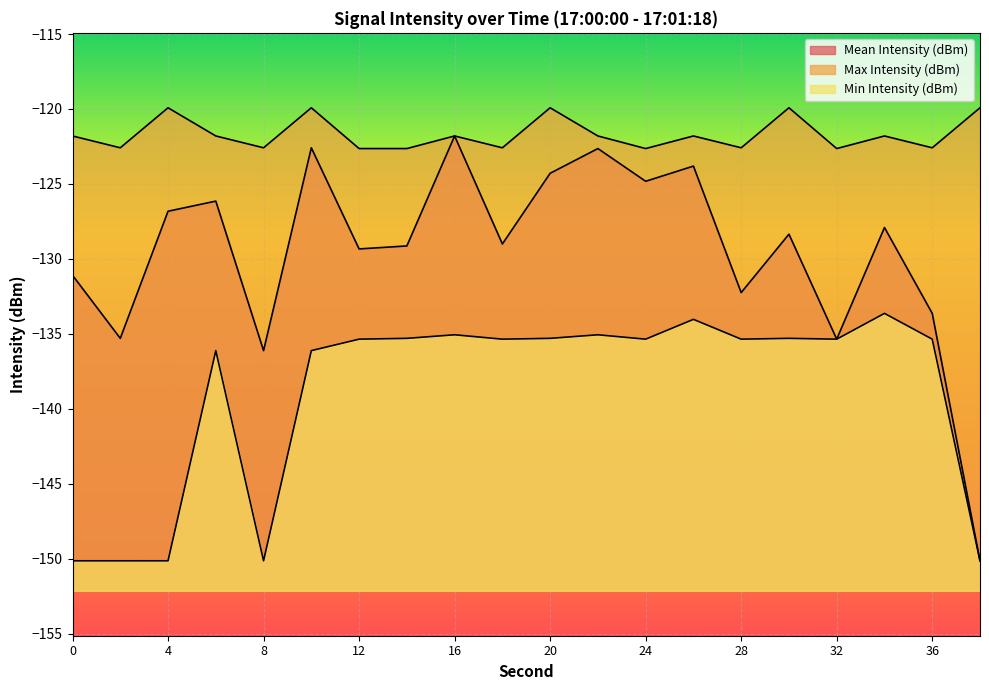

Between 38 and 2, which is larger?

2